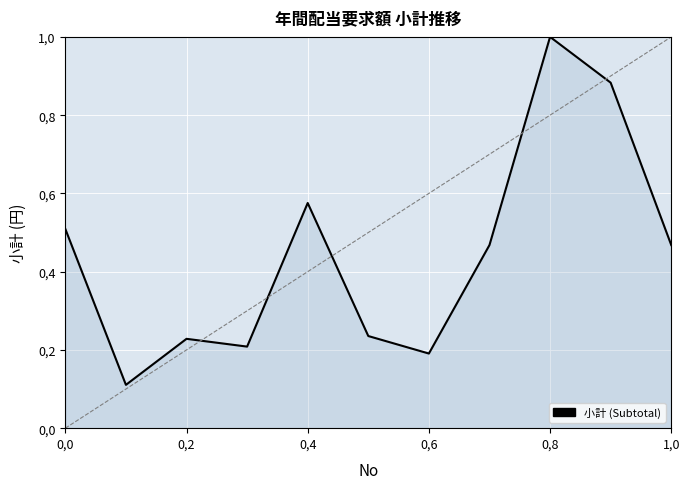

True or false: the data has more than 1 interior local peaks.

True